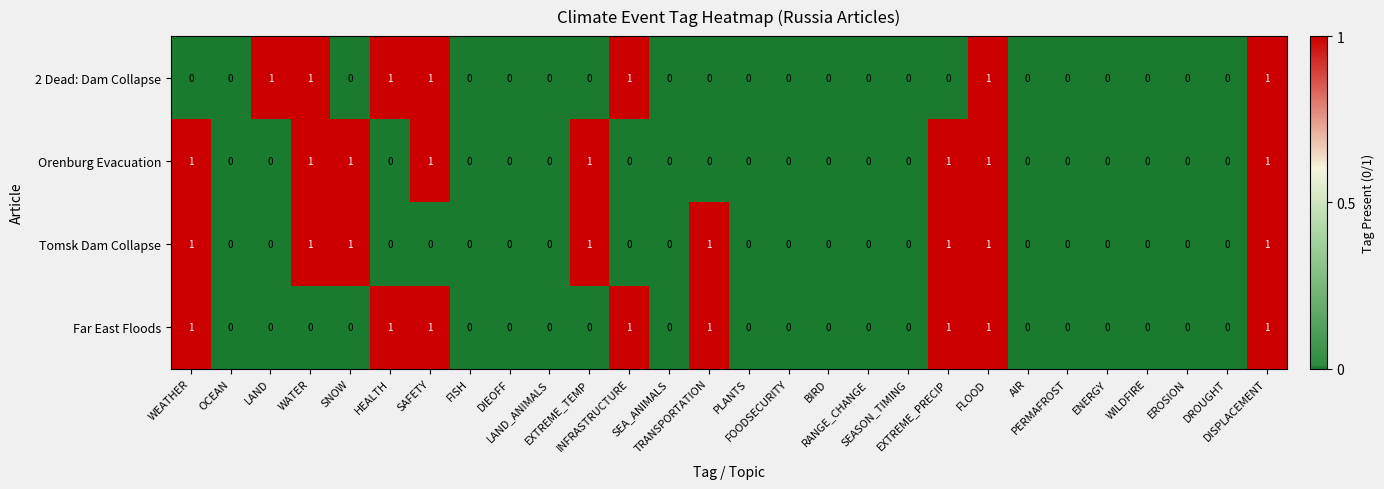

Count the 2 Dead: Dam Collapse values in the range 0 to 1.

28